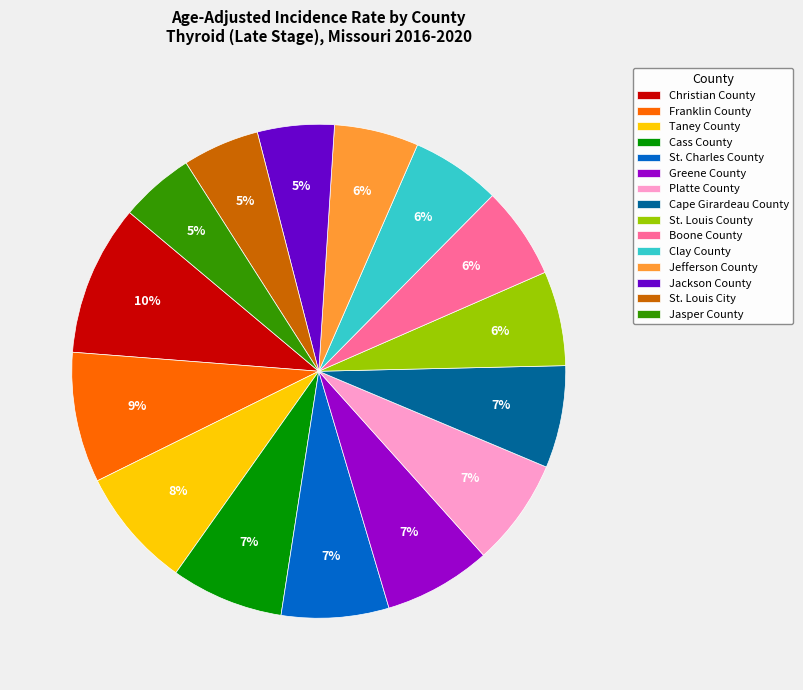

Is the sum of Franklin County and Taney County greater than half?

No